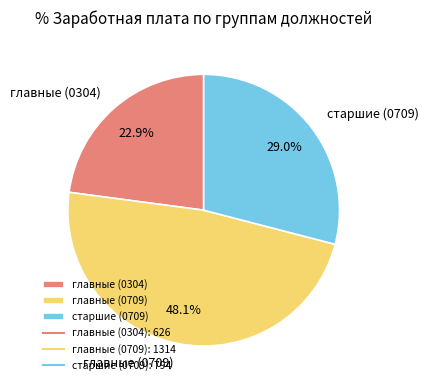

How many segments does this pie chart have?

3